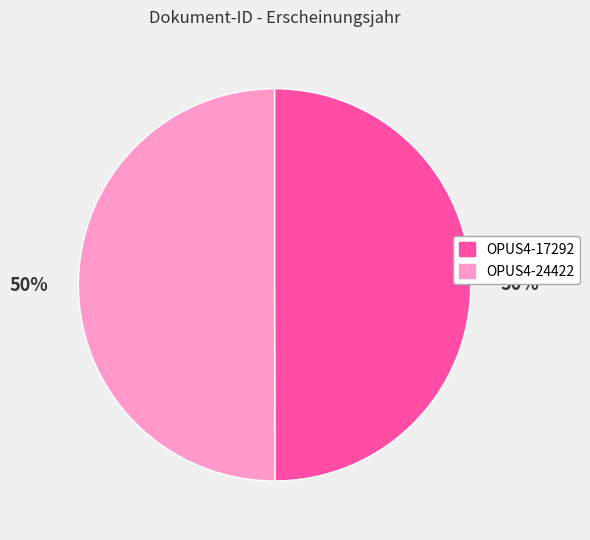

What is the ratio of the value at OPUS4-17292 to the value at OPUS4-24422?

1.0